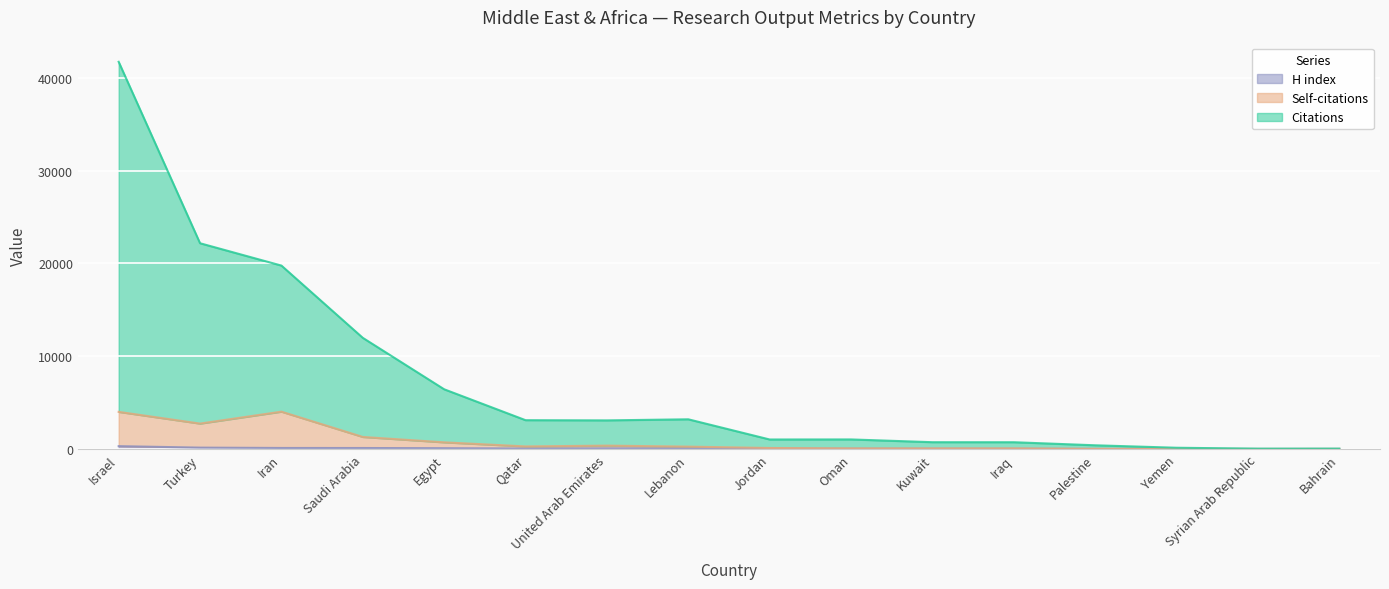

What is the label of the 8th point from the left?

Lebanon